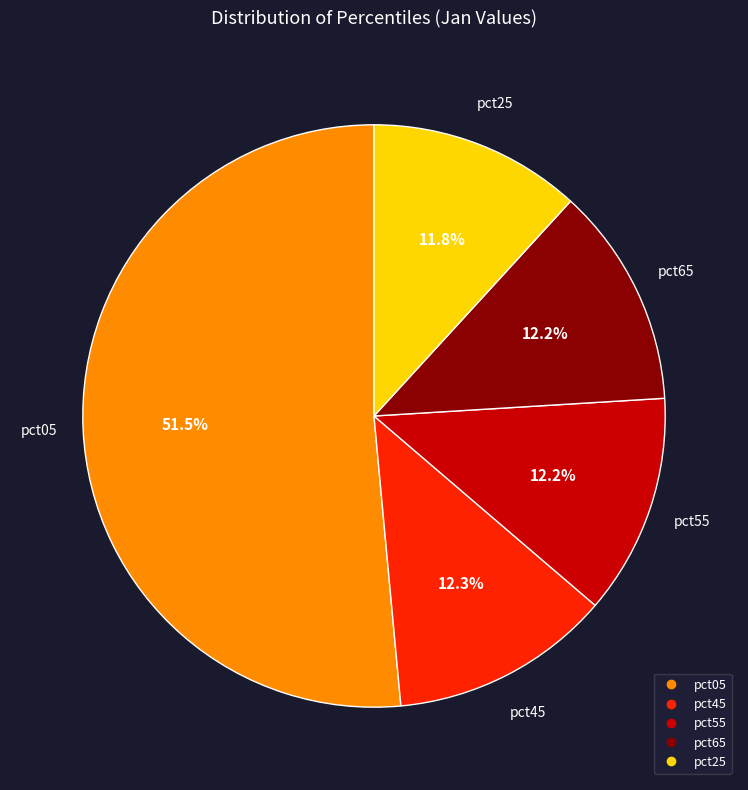

Does any single category account for the majority?

Yes